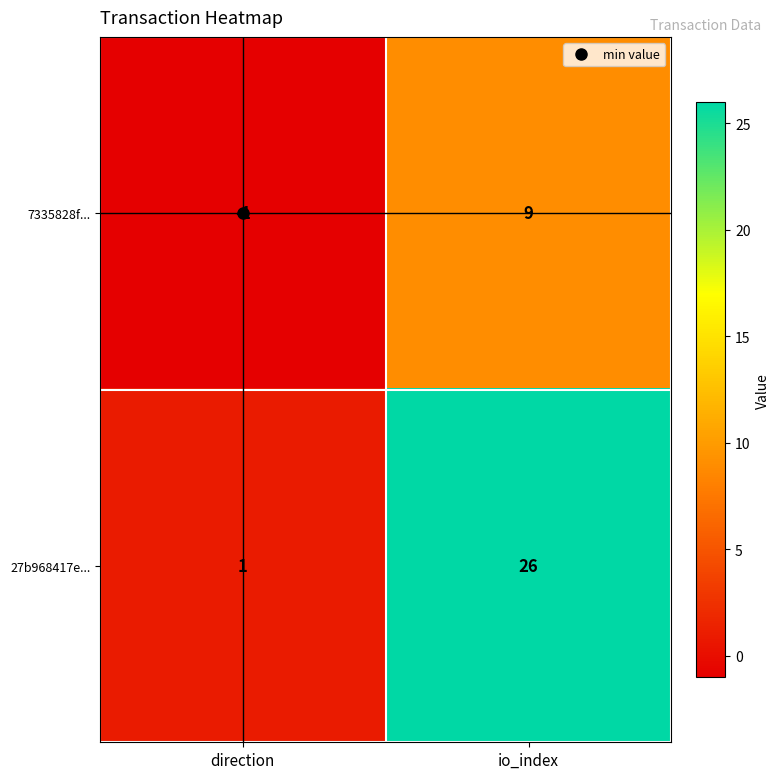

At how many categories does at least one series exceed 9?

1